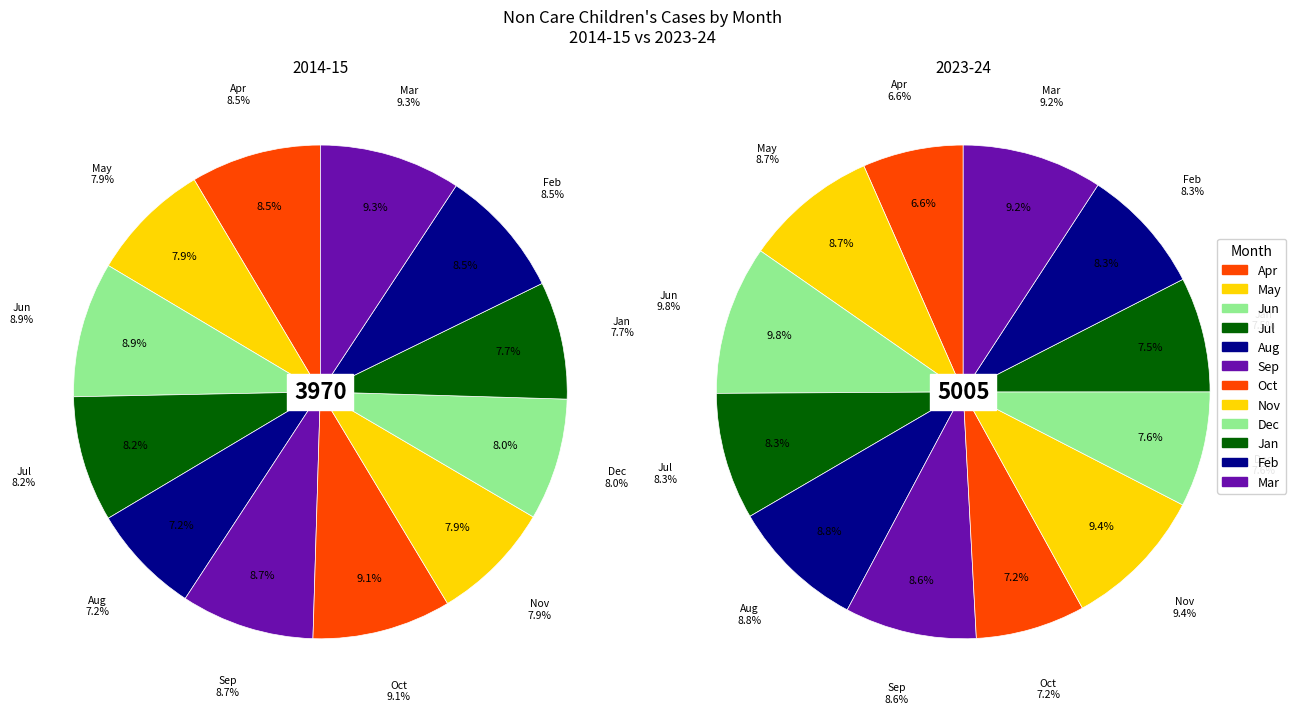

What is the smallest slice in the pie chart?

Aug